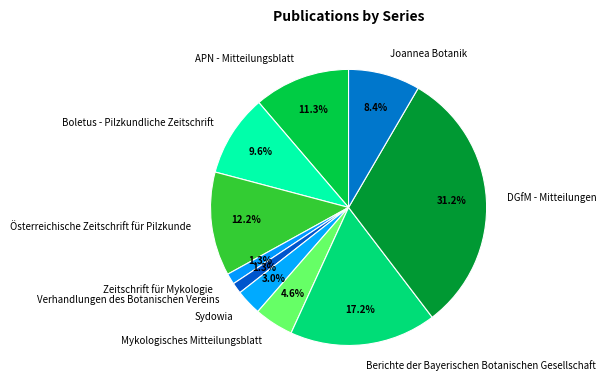

What percentage do Berichte der Bayerischen Botanischen Gesellschaft and Mykologisches Mitteilungsblatt together represent?

21.8%